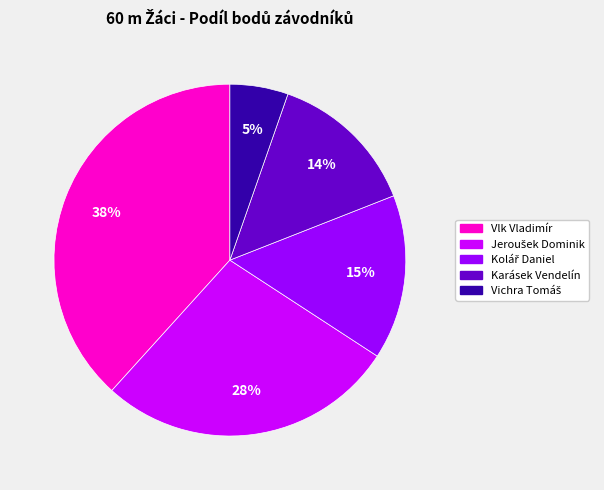

To the nearest percent, what portion does Vlk Vladimír represent?

38%